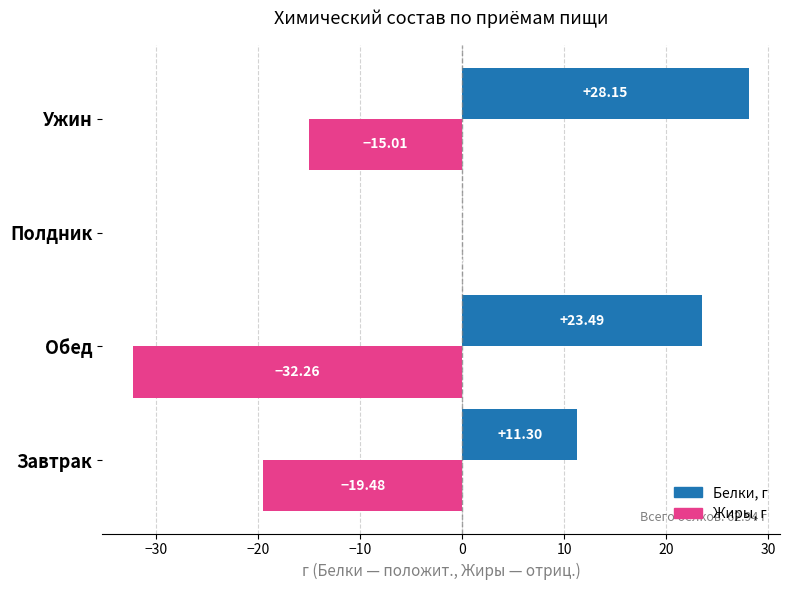

Which category has the highest value across all series?

Ужин